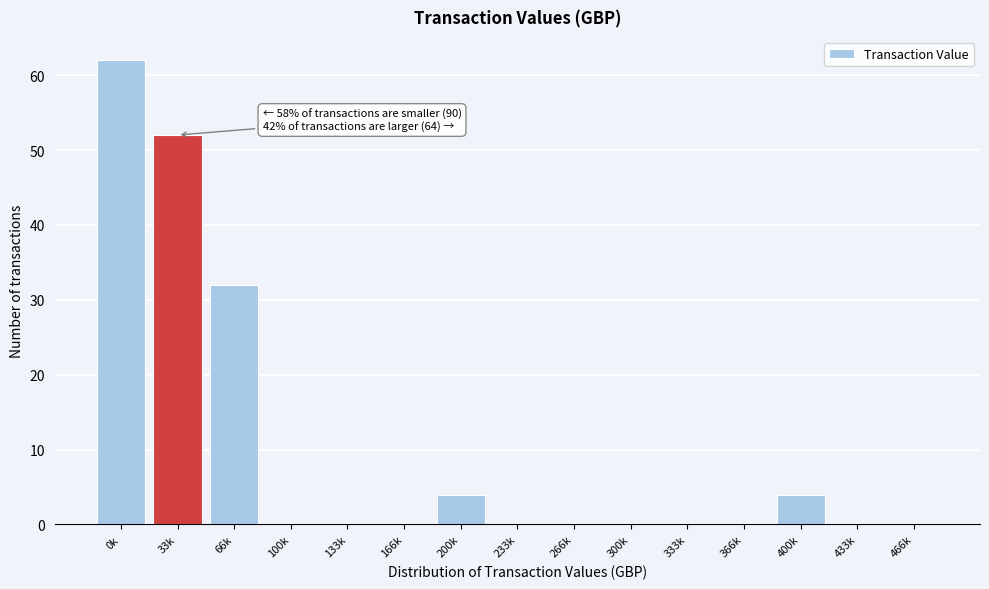

Reading left to right, list all the values displayed in this chart.

0k=62	33k=52	66k=32	100k=0	133k=0	166k=0	200k=4	233k=0	266k=0	300k=0	333k=0	366k=0	400k=4	433k=0	466k=0